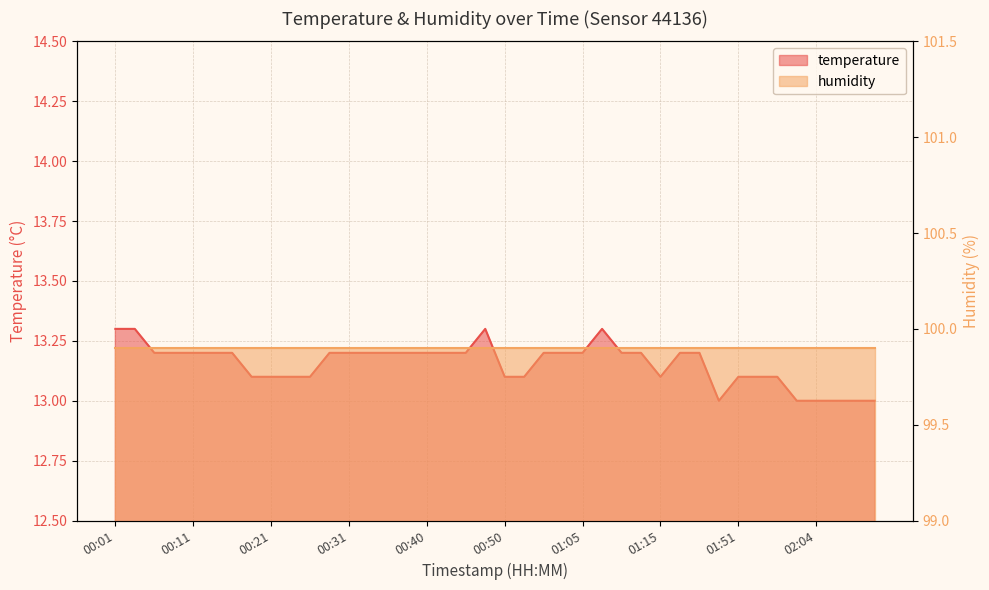

Where is the first local minimum?

01:15